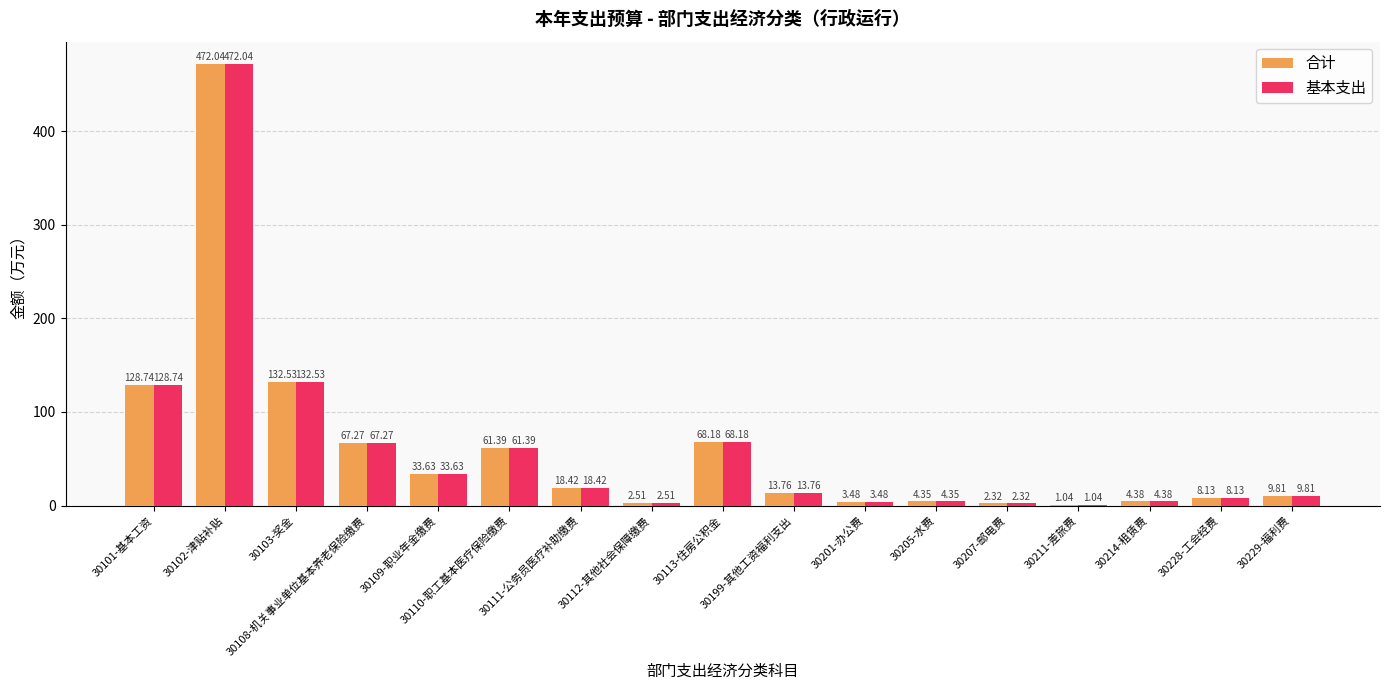

List the series in order of their peak value, lowest first.

合计, 基本支出